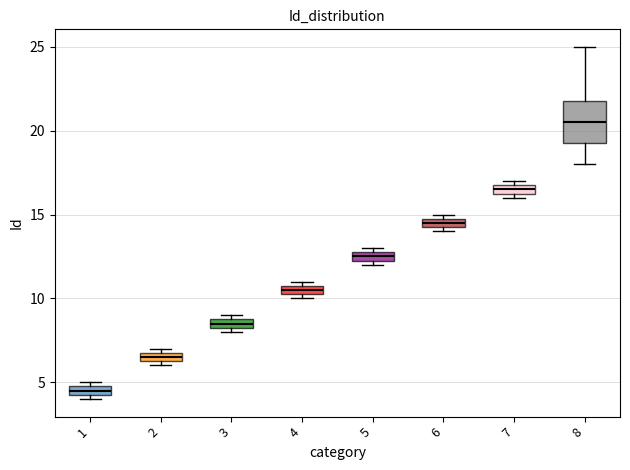

Where is the lower edge of the box at x = 5 on the y-axis? The values are not printed on the chart, so give them approximately, as read against the axis.

12.5